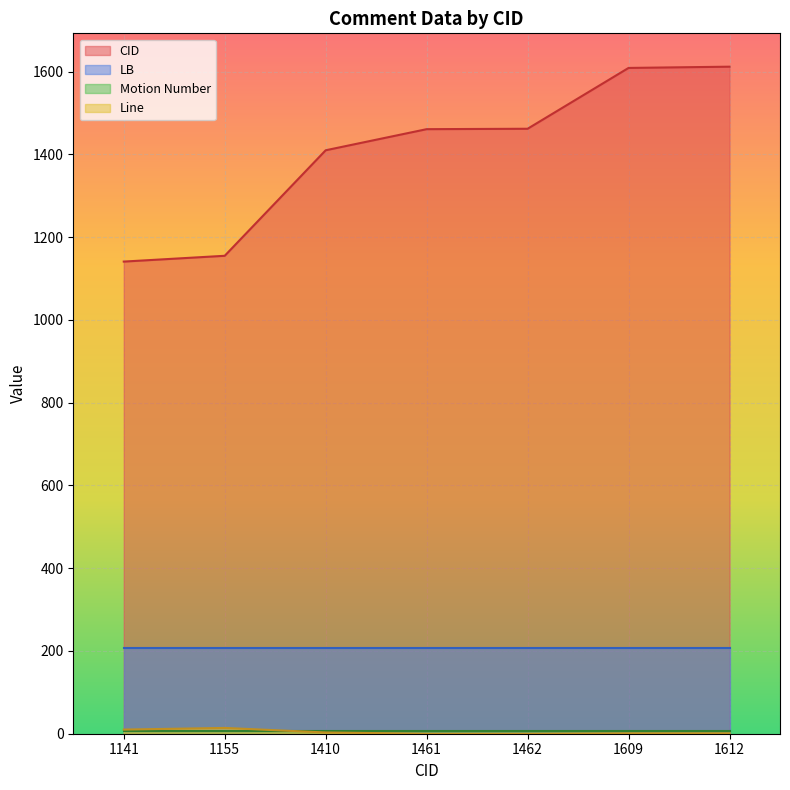

True or false: LB and Line cross at least once.

False